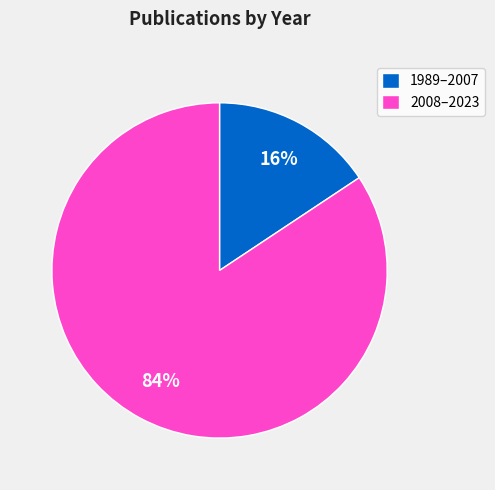

Do 1989–2007 and 2008–2023 together represent more than half of the pie?

Yes